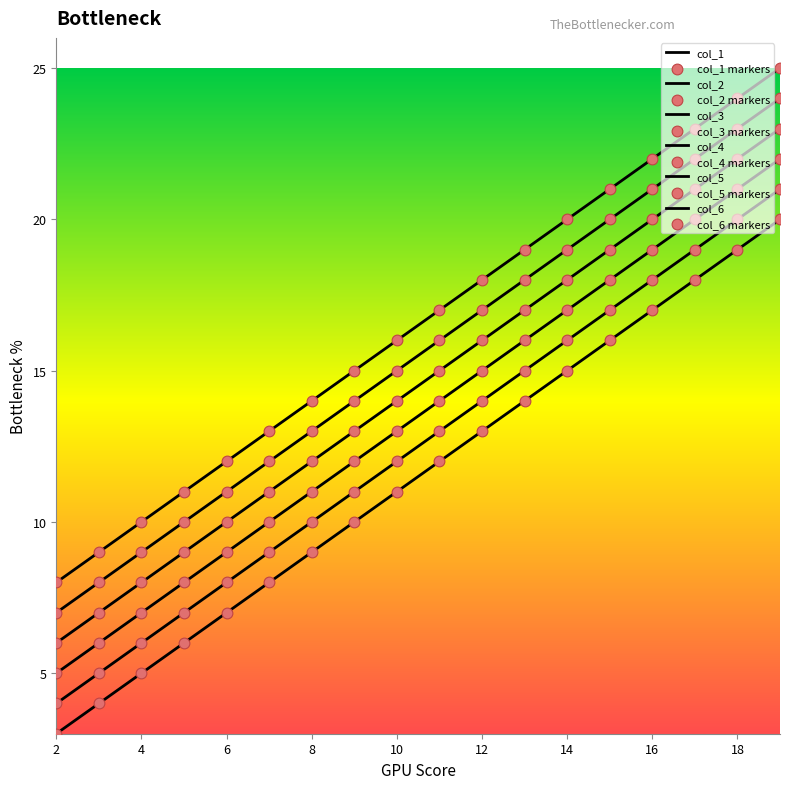

Which series has the largest total across all categories?

col_6